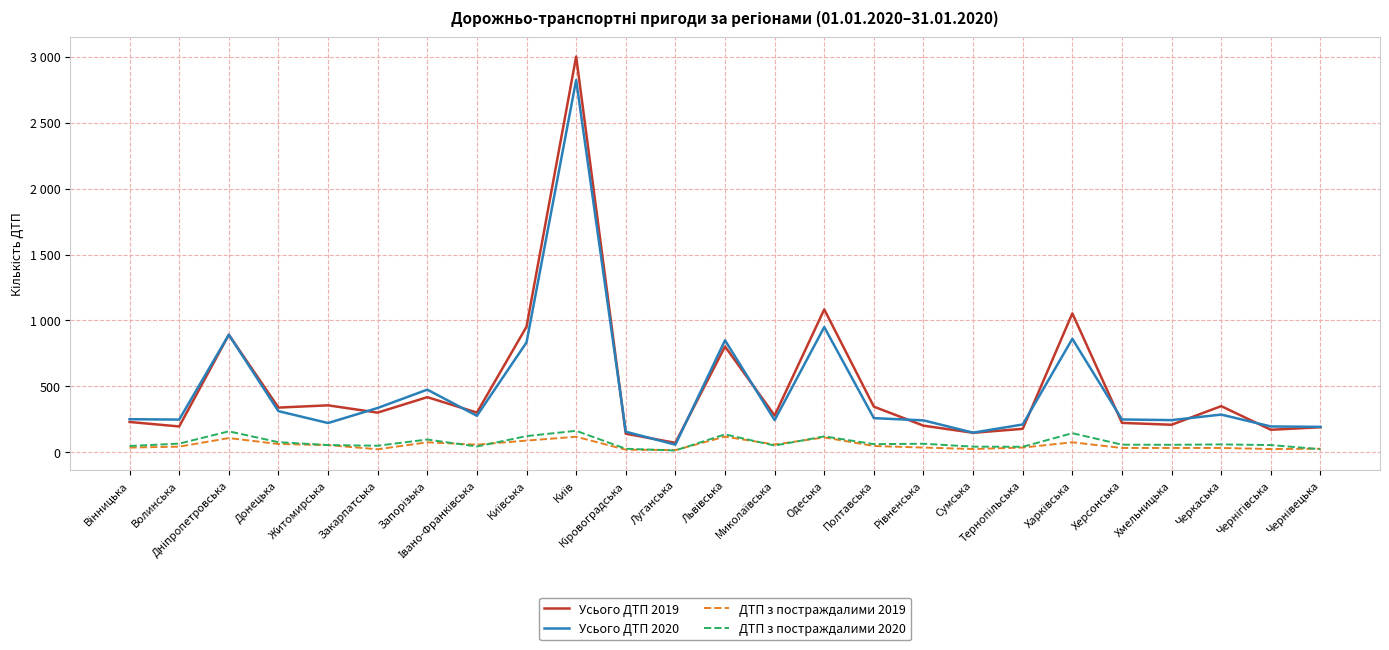

What is the total value across all series at Кіровоградська?

348